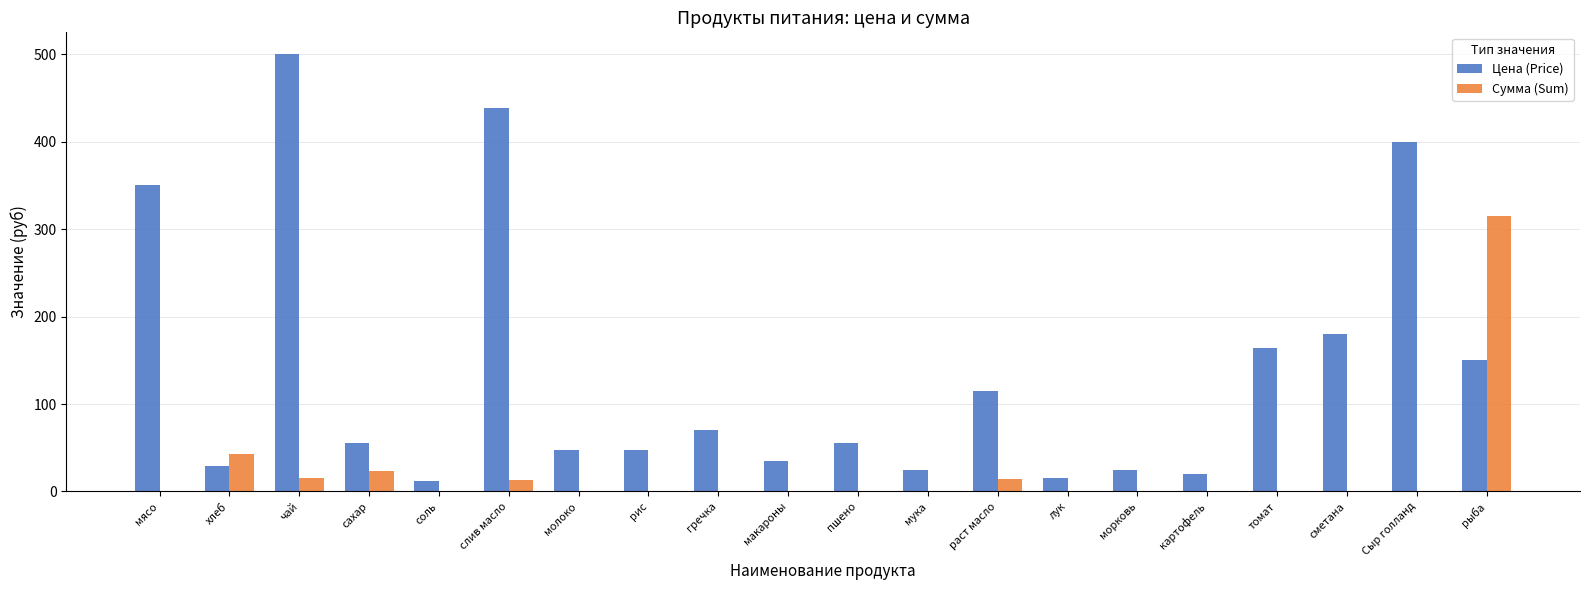

Which series has the largest total across all categories?

Цена (Price)